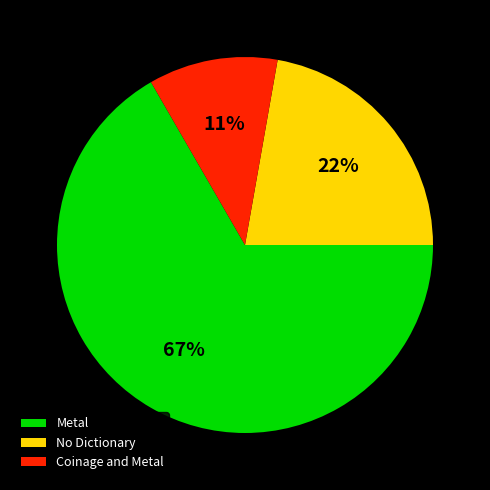

To the nearest percent, what percentage of the pie is No Dictionary?

22%